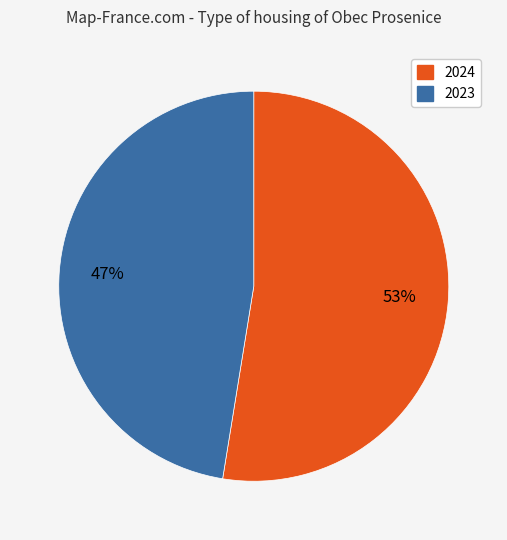

Rank the categories by value from highest to lowest.

2024, 2023